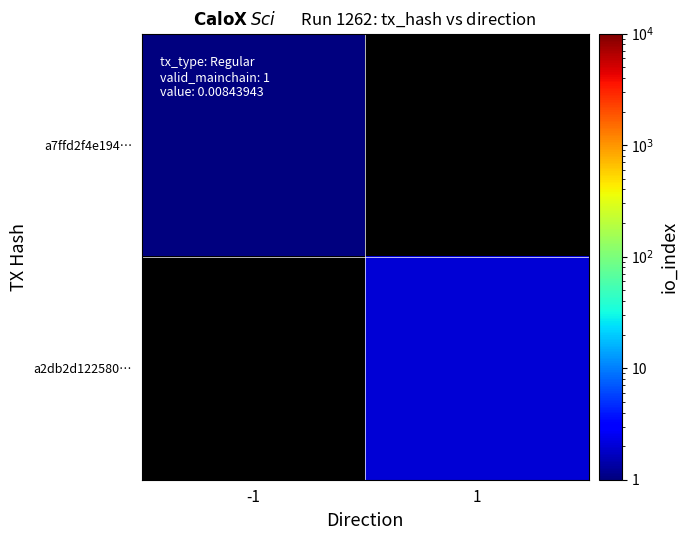

Count the number of data series in this chart.

2